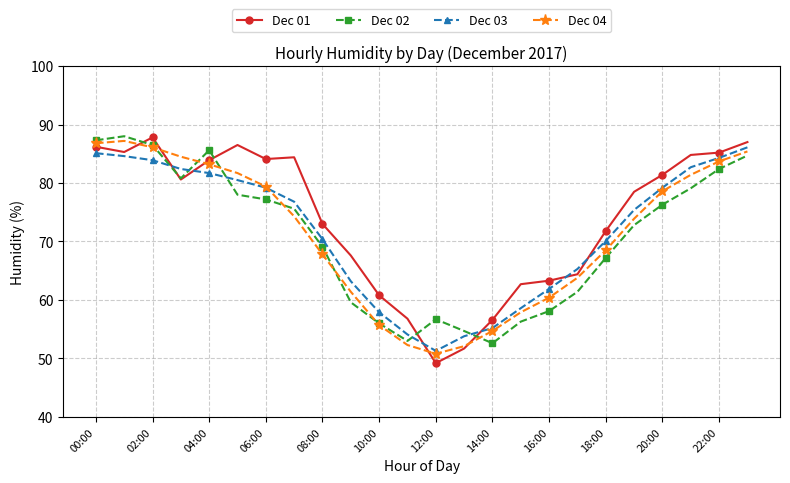

What is the value of the Dec 01 point at the 8th from the left?

84.4